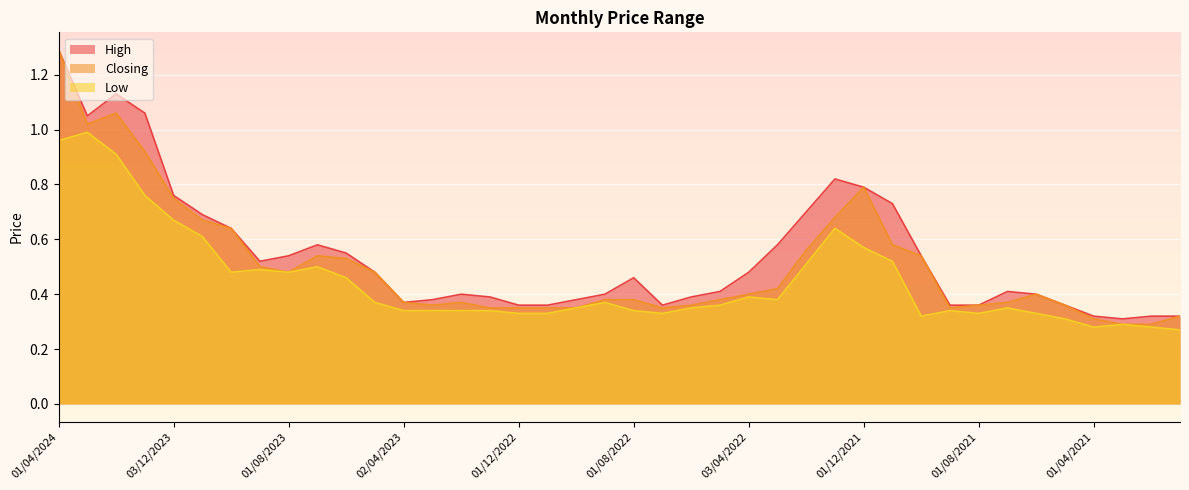

Reading left to right, what are all the values shown in this chart?

High: 1.3	1.1	1.1	1.1	0.8	0.7	0.6	0.5	0.5	0.6	0.6	0.5	0.4	0.4	0.4	0.4	0.4	0.4	0.4	0.4	0.5	0.4	0.4	0.4	0.5	0.6	0.7	0.8	0.8	0.7	0.5	0.4	0.4	0.4	0.4	0.4	0.3	0.3	0.3	0.3
Closing: 1.3	1.0	1.1	0.9	0.8	0.7	0.6	0.5	0.5	0.5	0.5	0.5	0.4	0.4	0.4	0.3	0.3	0.3	0.3	0.4	0.4	0.3	0.4	0.4	0.4	0.4	0.6	0.7	0.8	0.6	0.5	0.3	0.4	0.4	0.4	0.4	0.3	0.3	0.3	0.3
Low: 1.0	1.0	0.9	0.8	0.7	0.6	0.5	0.5	0.5	0.5	0.5	0.4	0.3	0.3	0.3	0.3	0.3	0.3	0.3	0.4	0.3	0.3	0.3	0.4	0.4	0.4	0.5	0.6	0.6	0.5	0.3	0.3	0.3	0.3	0.3	0.3	0.3	0.3	0.3	0.3